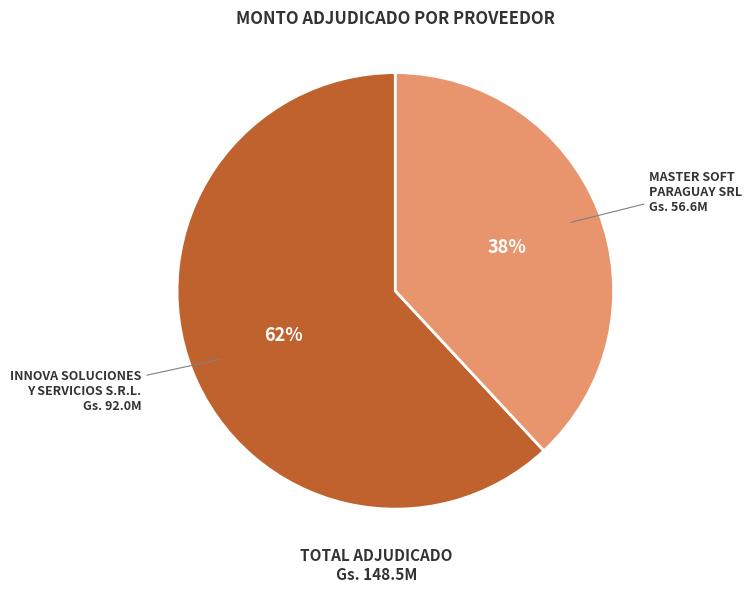

To the nearest percent, what is the average slice percentage?

50%